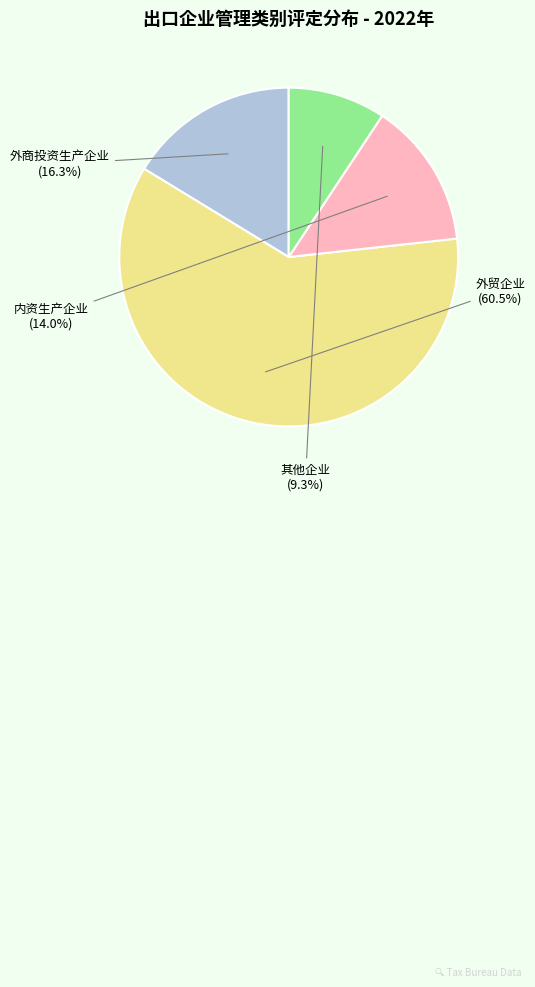

Which slice is the largest?

外贸企业